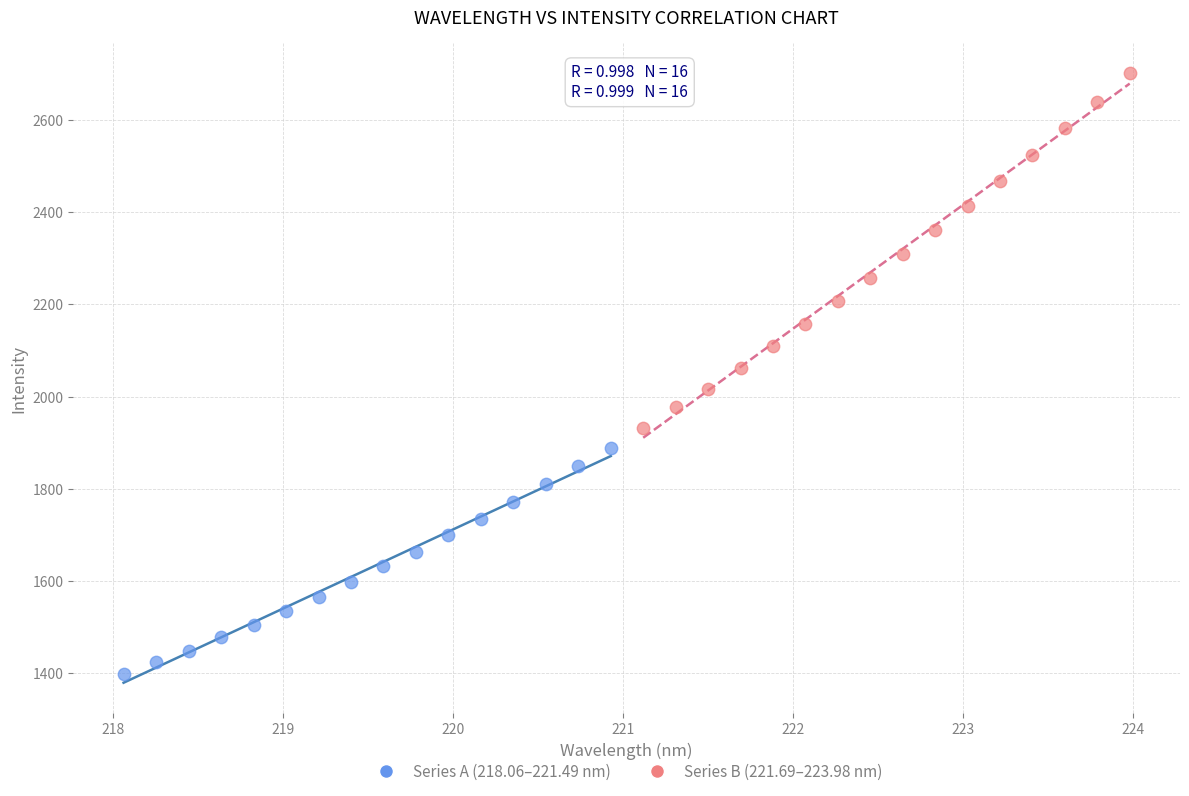

Which series has the largest Y range (max minus min)?

Series B (221.69–223.98 nm)